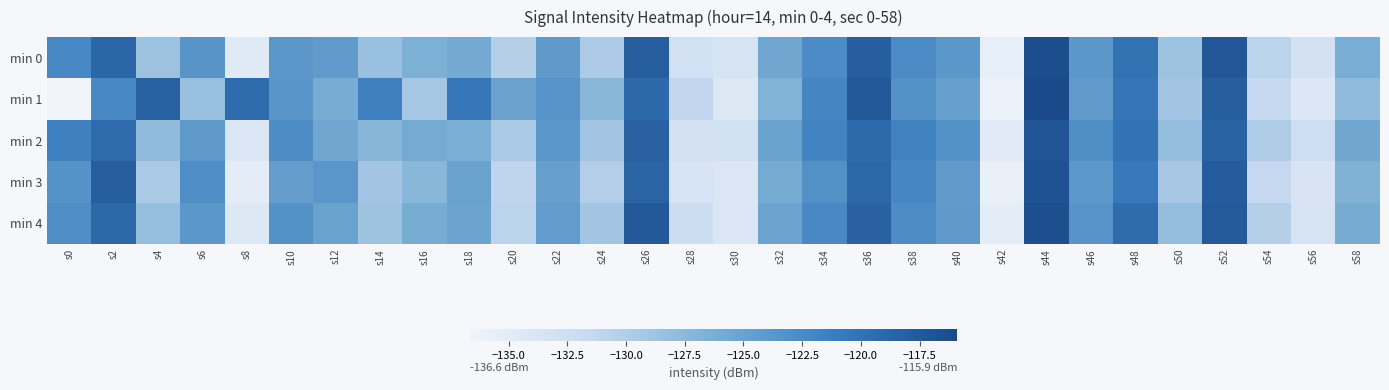

At which category does the chart reach its minimum across all series?

s0